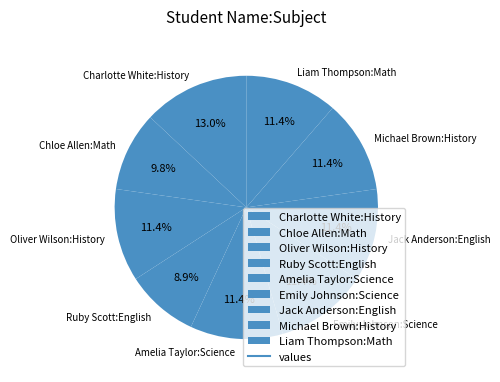

Which slice is the smallest?

Ruby Scott:English